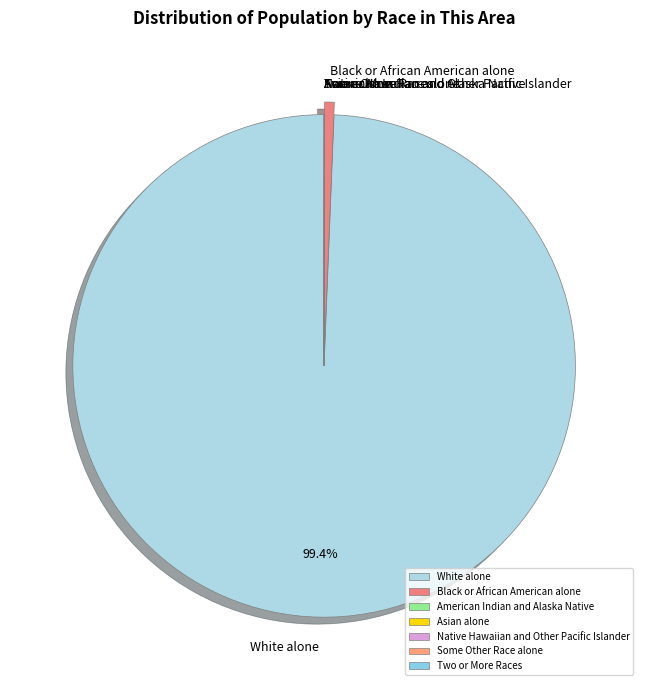

What portion of the pie excludes White alone?

0.6%